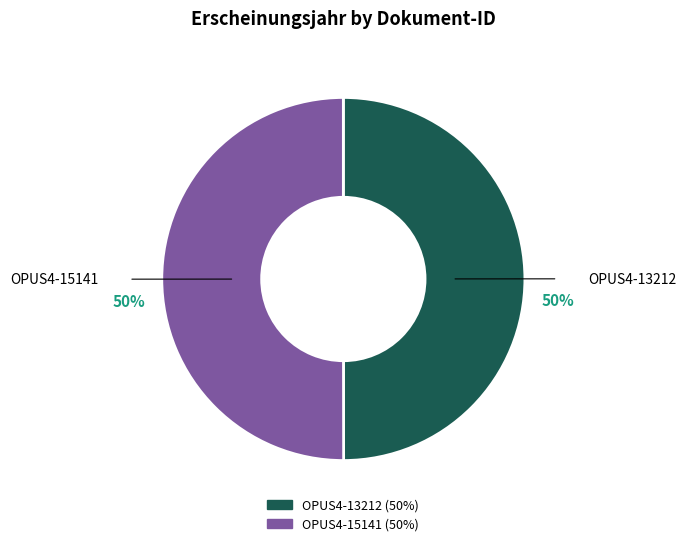

To the nearest percent, what portion does OPUS4-13212 represent?

50%